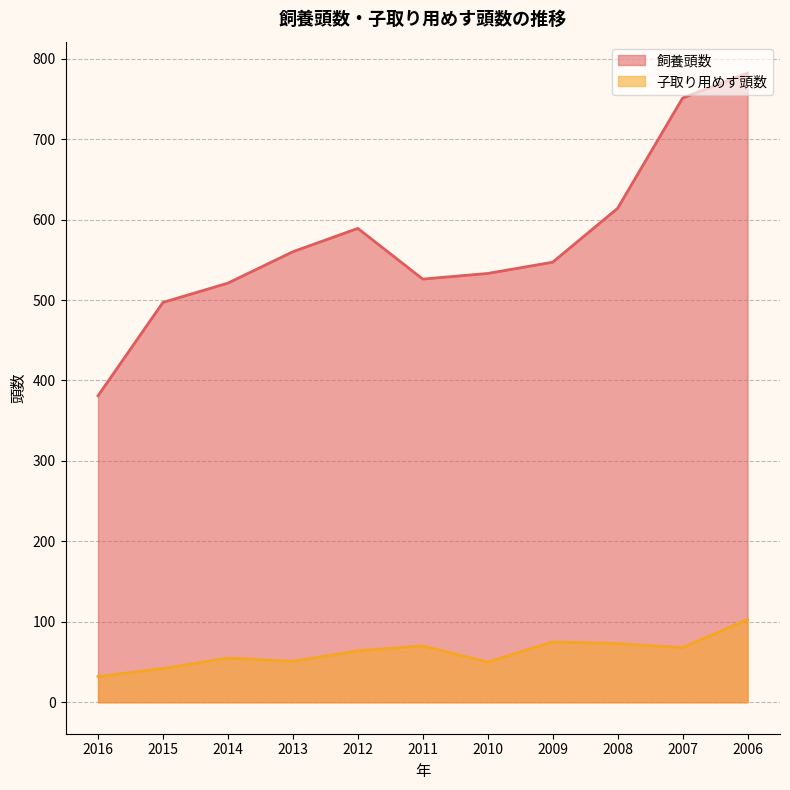

How many lines are shown in the chart?

2